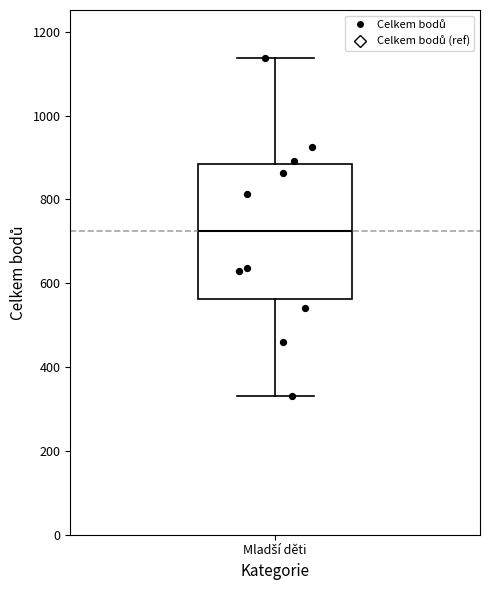

Read this box plot against the y-axis: the position of the median line, the range covered by the box, and the ends of both whiskers. The values are not printed on the chart, so give them approximately, as read against the axis.

median 720, box 560 to 880, whiskers 340 to 1140